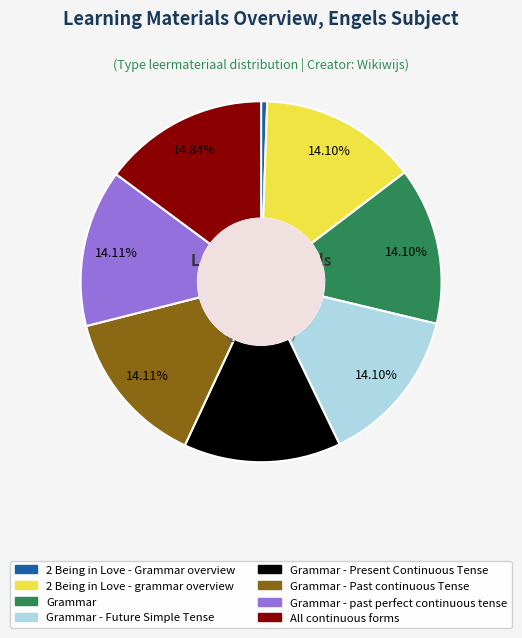

Is there a majority slice in this chart?

No